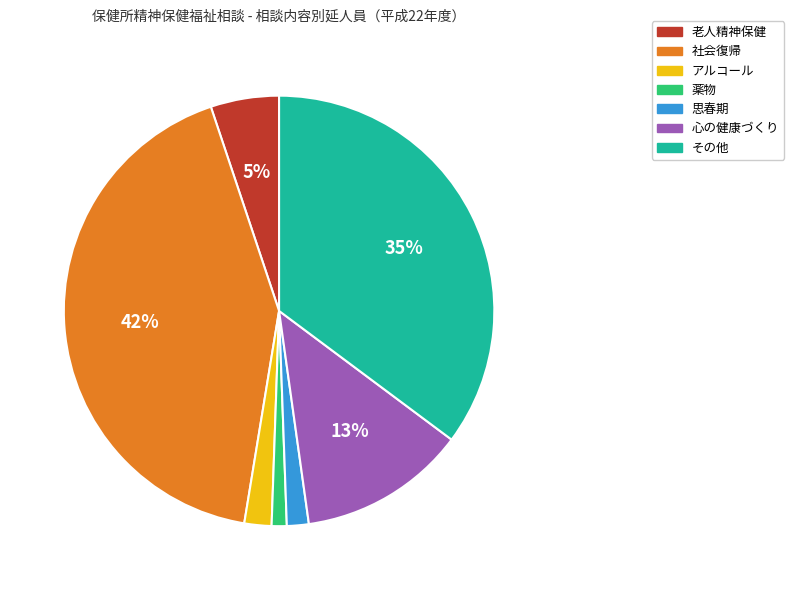

To the nearest percent, what is the average slice percentage?

14%